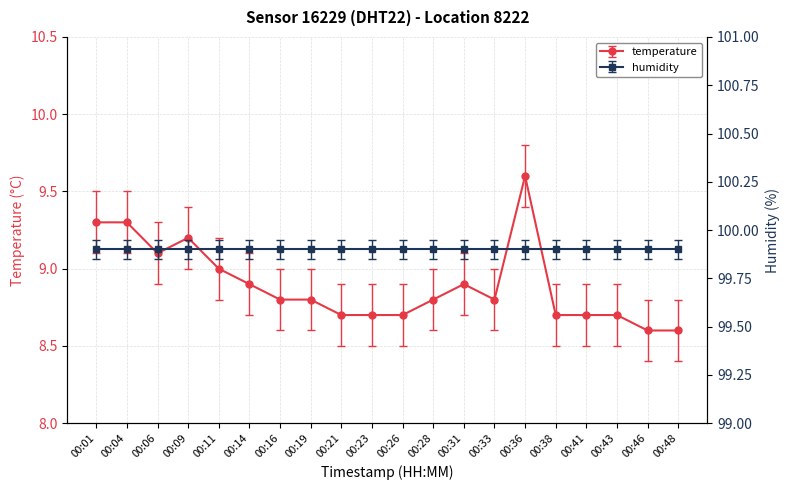

Which has a higher value, 00:31 or 00:23?

00:31